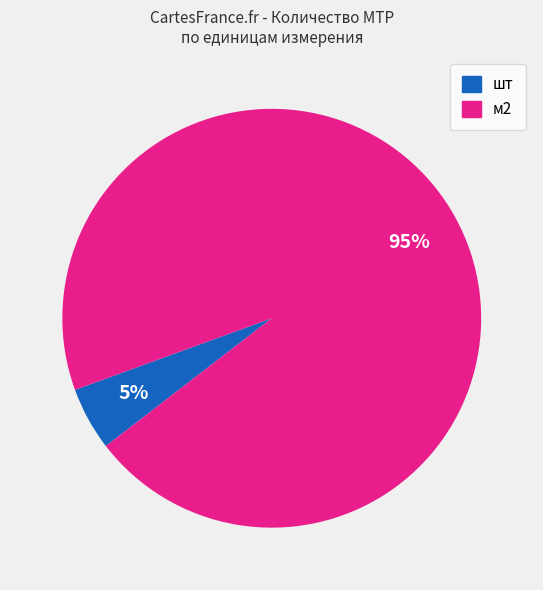

Is there a majority slice in this chart?

Yes